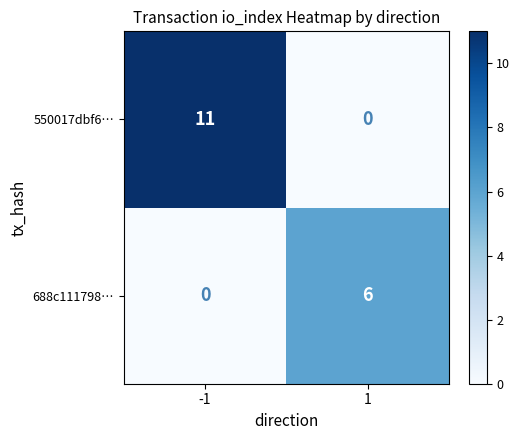

At 1, list the series in order from smallest to largest.

550017dbf6…, 688c111798…